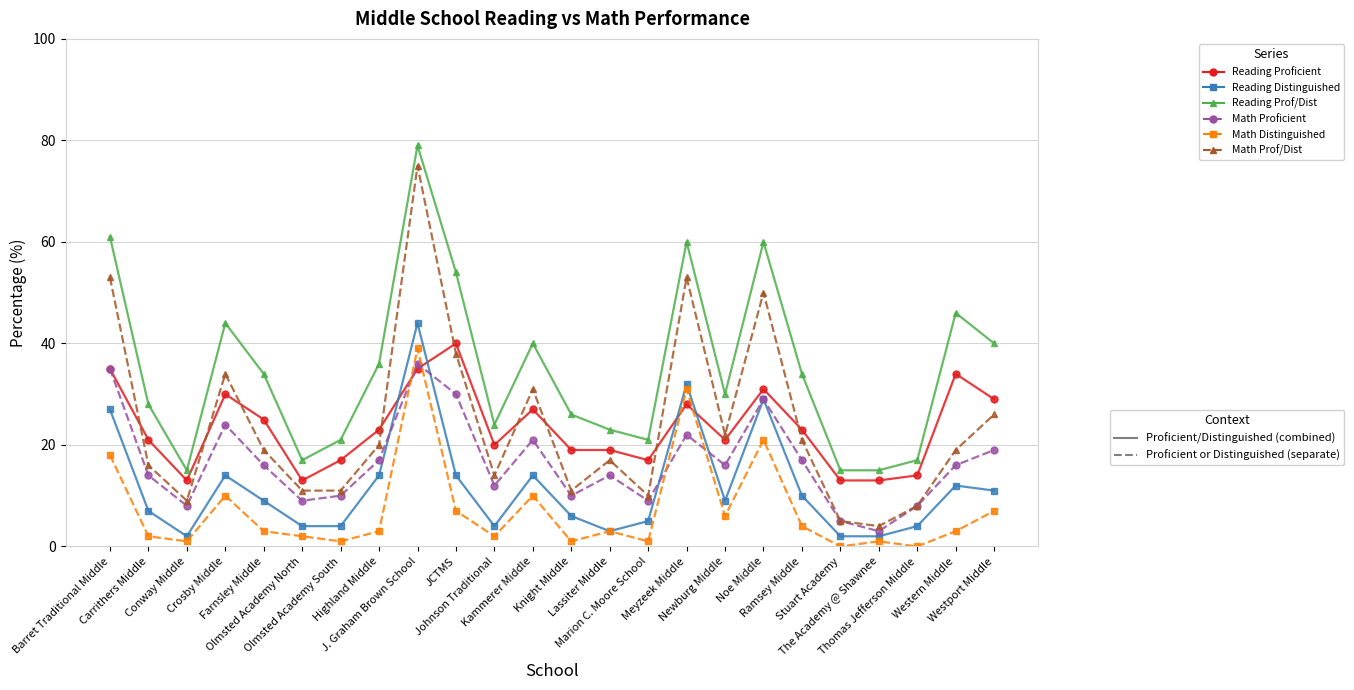

What is the maximum value shown in the chart?

79